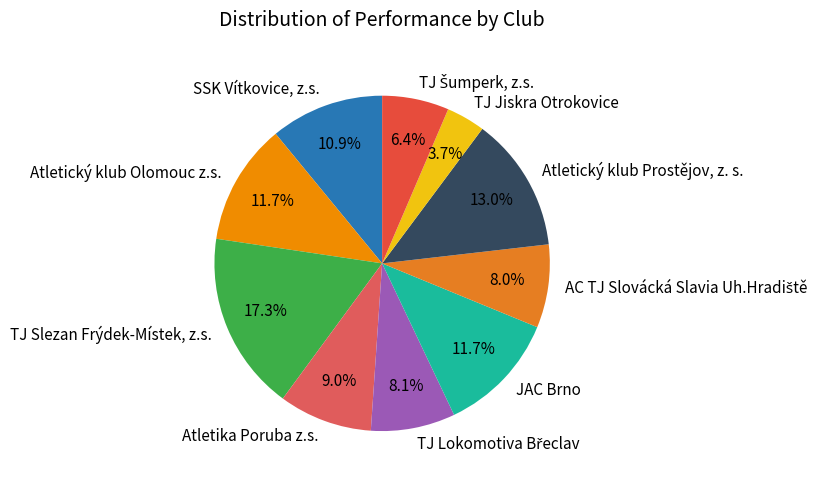

What portion of the pie excludes Atletika Poruba z.s.?

91.0%